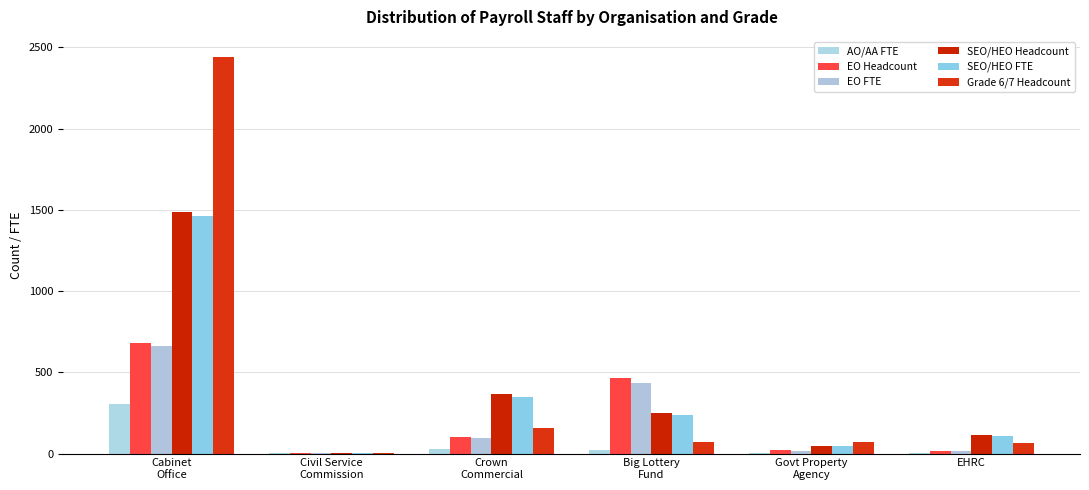

What is the highest value of the EO Headcount series?

678.0